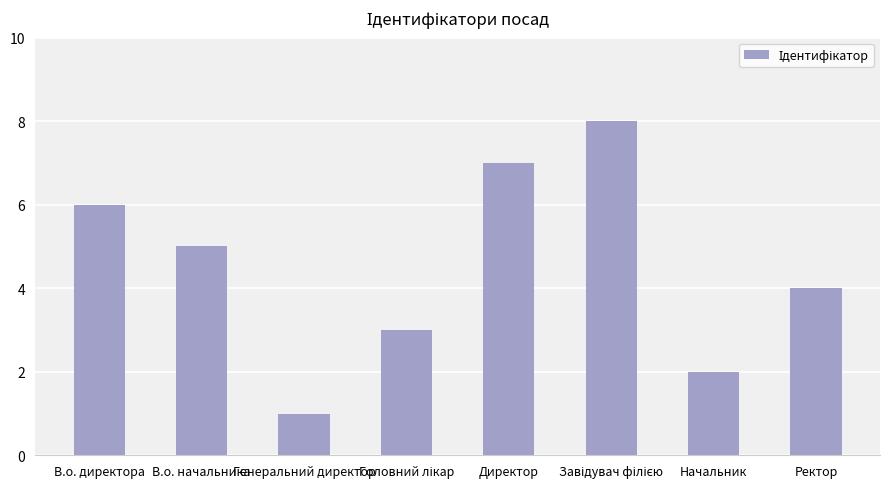

True or false: the data shows 7 at В.о. начальника.

False